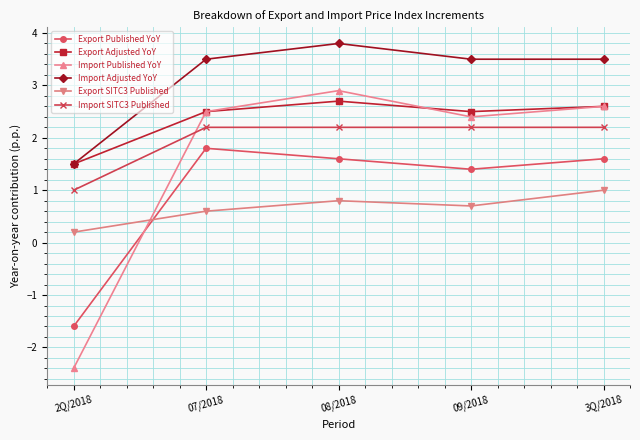

Reading left to right, what are all the values shown in this chart?

Export Published YoY: 2Q/2018=-1.6	07/2018=1.8	08/2018=1.6	09/2018=1.4	3Q/2018=1.6
Export Adjusted YoY: 2Q/2018=1.5	07/2018=2.5	08/2018=2.7	09/2018=2.5	3Q/2018=2.6
Import Published YoY: 2Q/2018=-2.4	07/2018=2.5	08/2018=2.9	09/2018=2.4	3Q/2018=2.6
Import Adjusted YoY: 2Q/2018=1.5	07/2018=3.5	08/2018=3.8	09/2018=3.5	3Q/2018=3.5
Export SITC3 Published: 2Q/2018=0.2	07/2018=0.6	08/2018=0.8	09/2018=0.7	3Q/2018=1.0
Import SITC3 Published: 2Q/2018=1.0	07/2018=2.2	08/2018=2.2	09/2018=2.2	3Q/2018=2.2